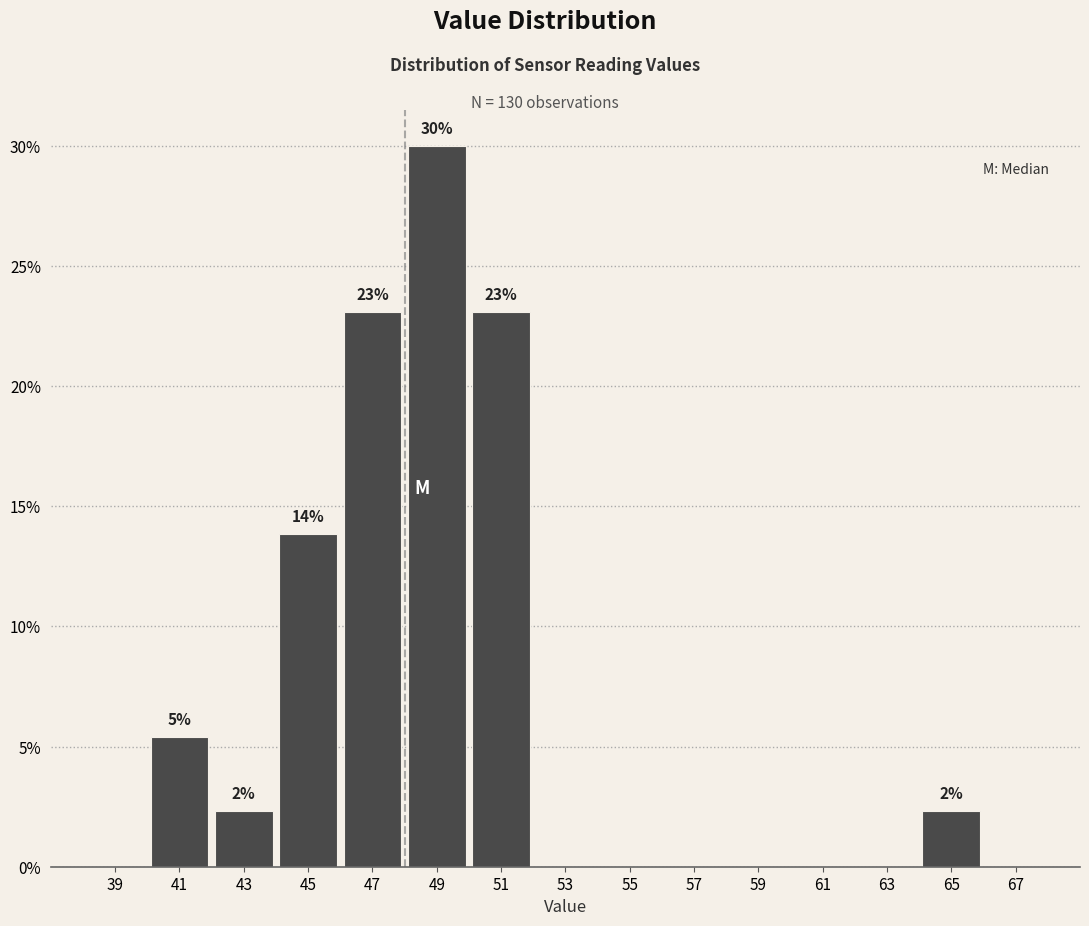

Which range on the x-axis has the tallest bar?

48 to 50